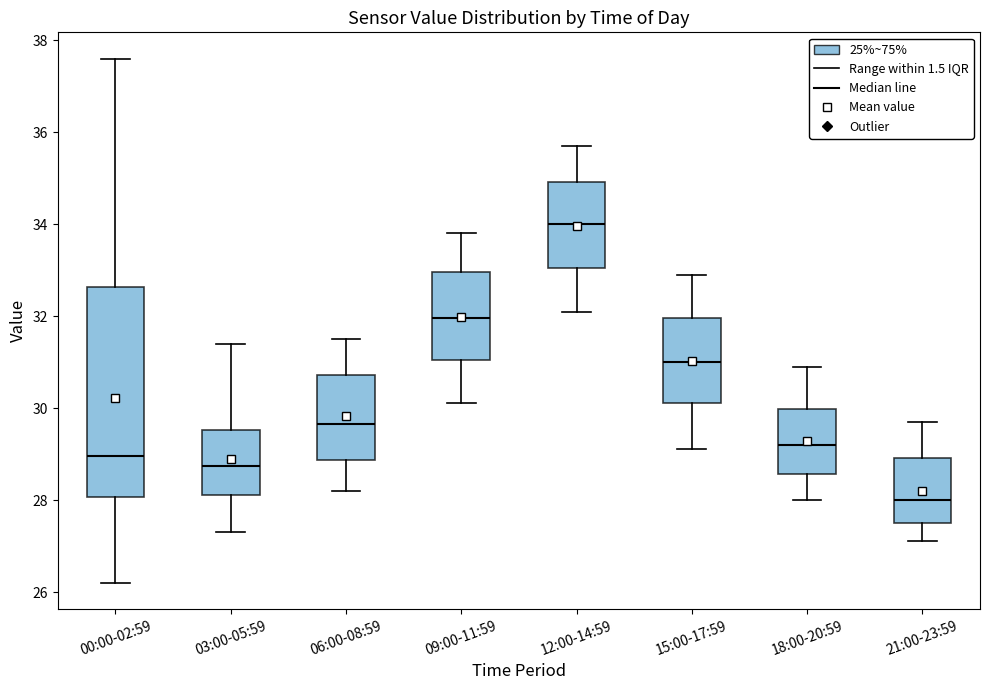

Comparing the boxes themselves (not the whiskers), which one is the tallest?

00:00-02:59